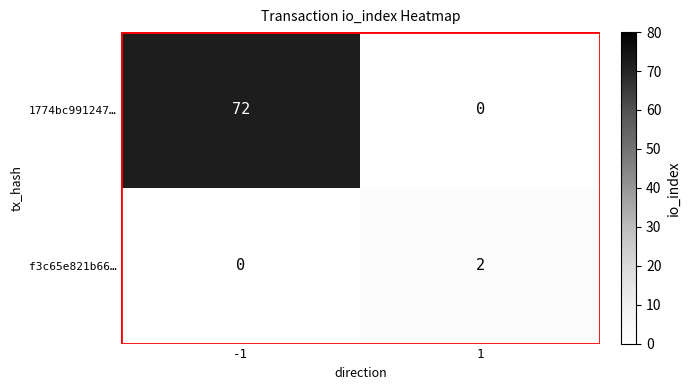

The 1774bc991247… series shows 72 at -1. True or false?

True